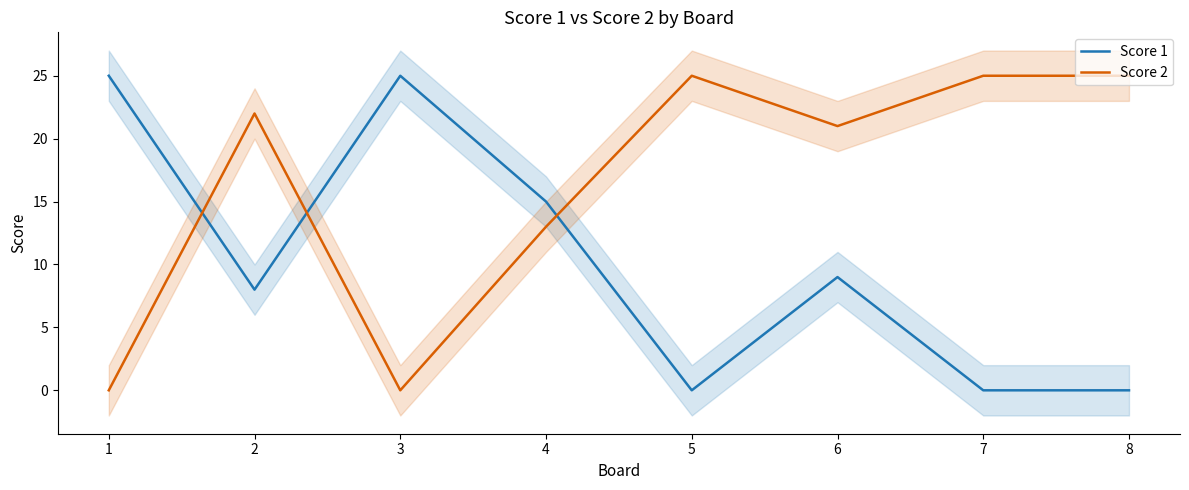

True or false: Score 2 has a value of 14 at 7.

False